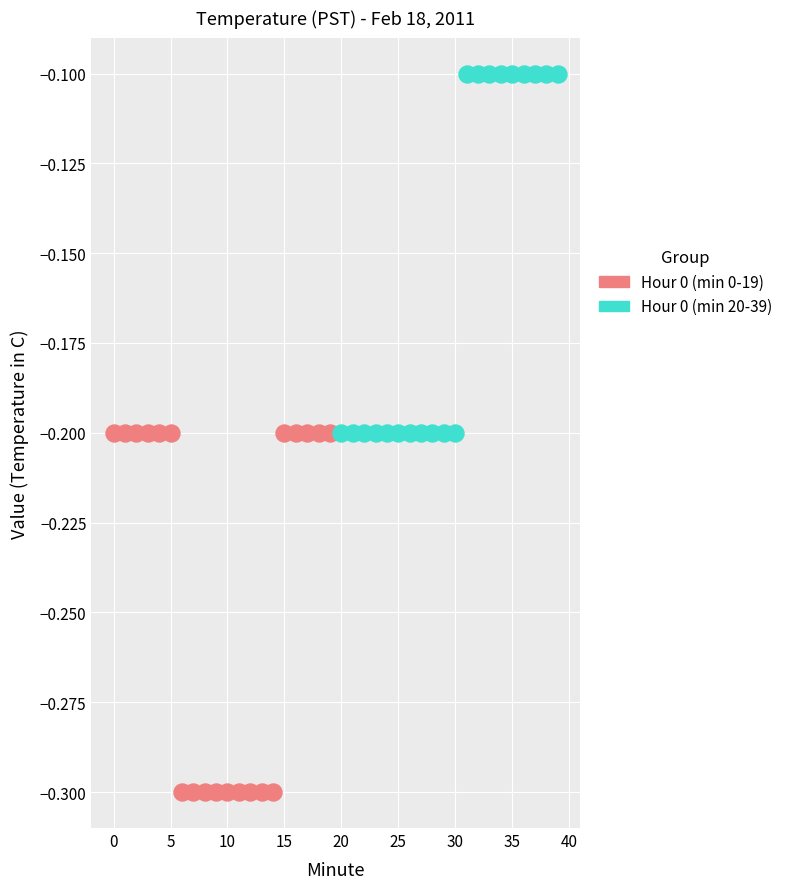

Which series reaches the maximum Y coordinate?

Hour 0 (min 20-39)